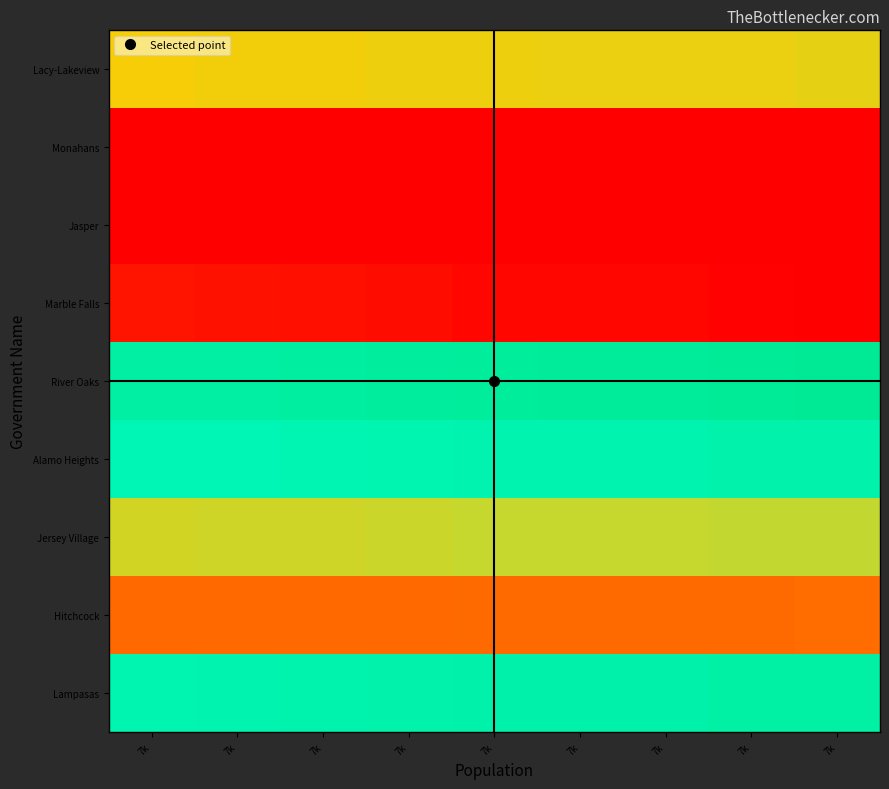

Reading right to left, extract all data points from this chart.

Lampasas: 7k=2251.5	7k=2241.9	7k=2212.0	7k=2212.0	7k=2207.0	7k=2180.6	7k=2160.0	7k=2148.7	7k=2134.1
Hitchcock: 7k=235.2	7k=234.2	7k=231.0	7k=231.0	7k=230.5	7k=227.8	7k=225.6	7k=224.4	7k=222.9
Jersey Village: 7k=1047.6	7k=1043.1	7k=1029.2	7k=1029.2	7k=1026.9	7k=1014.6	7k=1005.0	7k=999.7	7k=993.0
Alamo Heights: 7k=2188.4	7k=2179.1	7k=2150.1	7k=2150.1	7k=2145.2	7k=2119.5	7k=2099.4	7k=2088.5	7k=2074.3
River Oaks: 7k=2393.4	7k=2383.3	7k=2351.5	7k=2351.5	7k=2346.1	7k=2318.1	7k=2296.1	7k=2284.1	7k=2268.7
Marble Falls: 7k=13323.7	7k=13267.3	7k=13090.4	7k=13090.4	7k=13060.5	7k=12904.4	7k=12782.2	7k=12715.3	7k=12629.3
Jasper: 7k=0.0	7k=0.0	7k=0.0	7k=0.0	7k=0.0	7k=0.0	7k=0.0	7k=0.0	7k=0.0
Monahans: 7k=0.0	7k=0.0	7k=0.0	7k=0.0	7k=0.0	7k=0.0	7k=0.0	7k=0.0	7k=0.0
Lacy-Lakeview: 7k=915.5	7k=911.7	7k=899.5	7k=899.5	7k=897.4	7k=886.7	7k=878.3	7k=873.7	7k=867.8